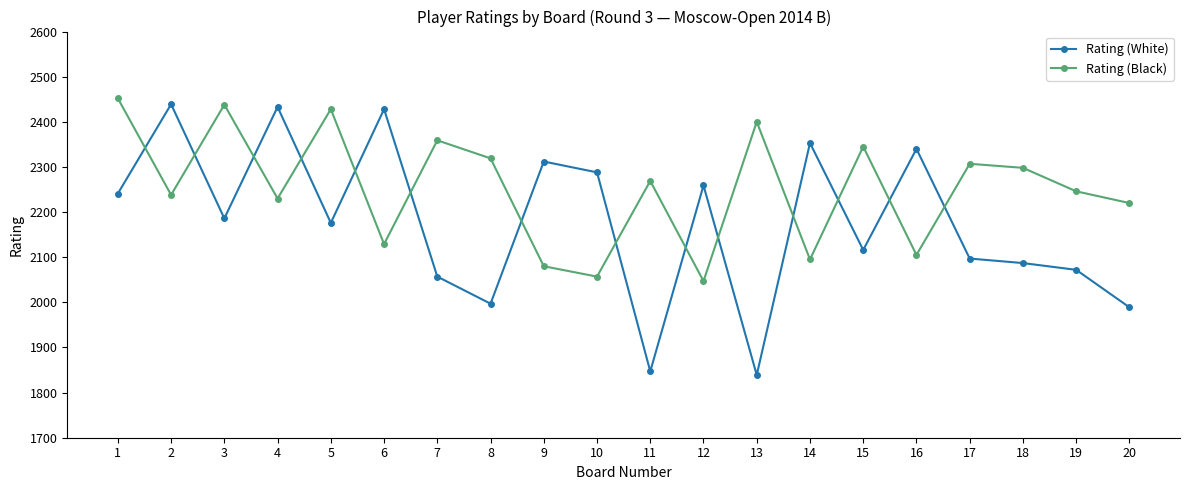

What is the spread (max minus min) of values at 8?

322